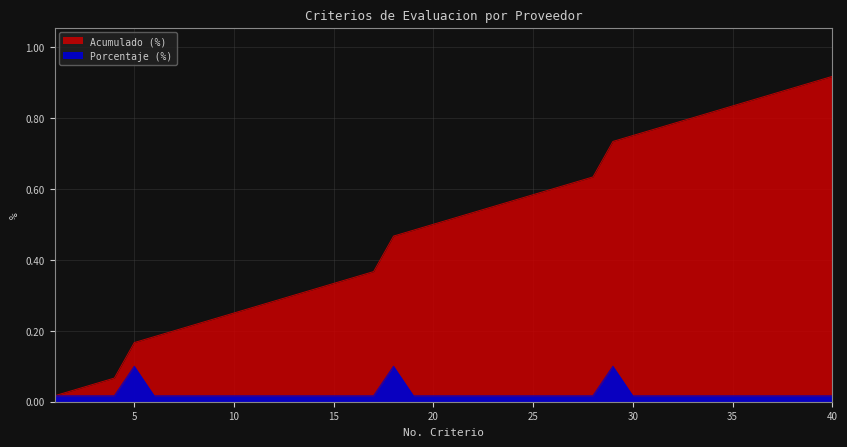

Reading left to right, extract all data points from this chart.

Porcentaje (%): 0.0	0.0	0.0	0.0	0.1	0.0	0.0	0.0	0.0	0.0	0.0	0.0	0.0	0.0	0.0	0.0	0.0	0.1	0.0	0.0	0.0	0.0	0.0	0.0	0.0	0.0	0.0	0.0	0.1	0.0	0.0	0.0	0.0	0.0	0.0	0.0	0.0	0.0	0.0	0.0
Acumulado (%): 0.0	0.0	0.1	0.1	0.2	0.2	0.2	0.2	0.2	0.2	0.3	0.3	0.3	0.3	0.3	0.3	0.4	0.5	0.5	0.5	0.5	0.5	0.5	0.6	0.6	0.6	0.6	0.6	0.7	0.7	0.8	0.8	0.8	0.8	0.8	0.8	0.9	0.9	0.9	0.9